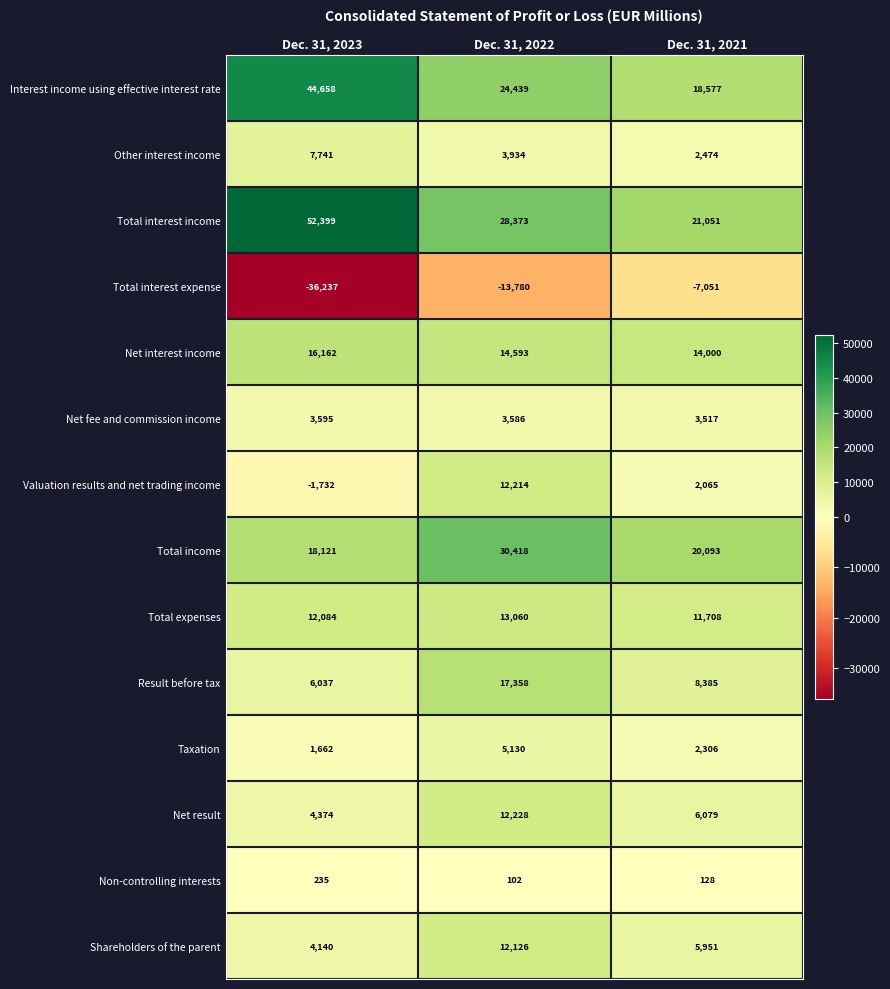

The Taxation series shows 2306 at Dec. 31, 2021. True or false?

True